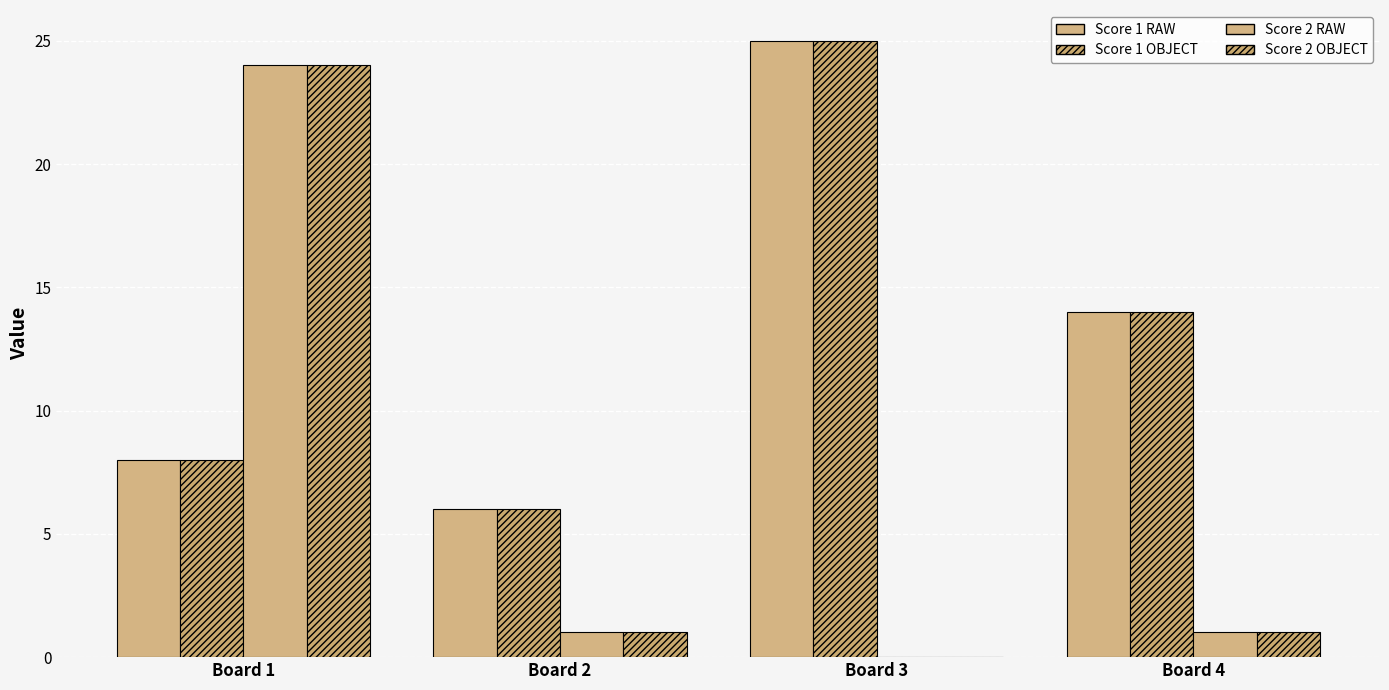

The Score 2 OBJECT series shows 1 at Board 2. True or false?

True